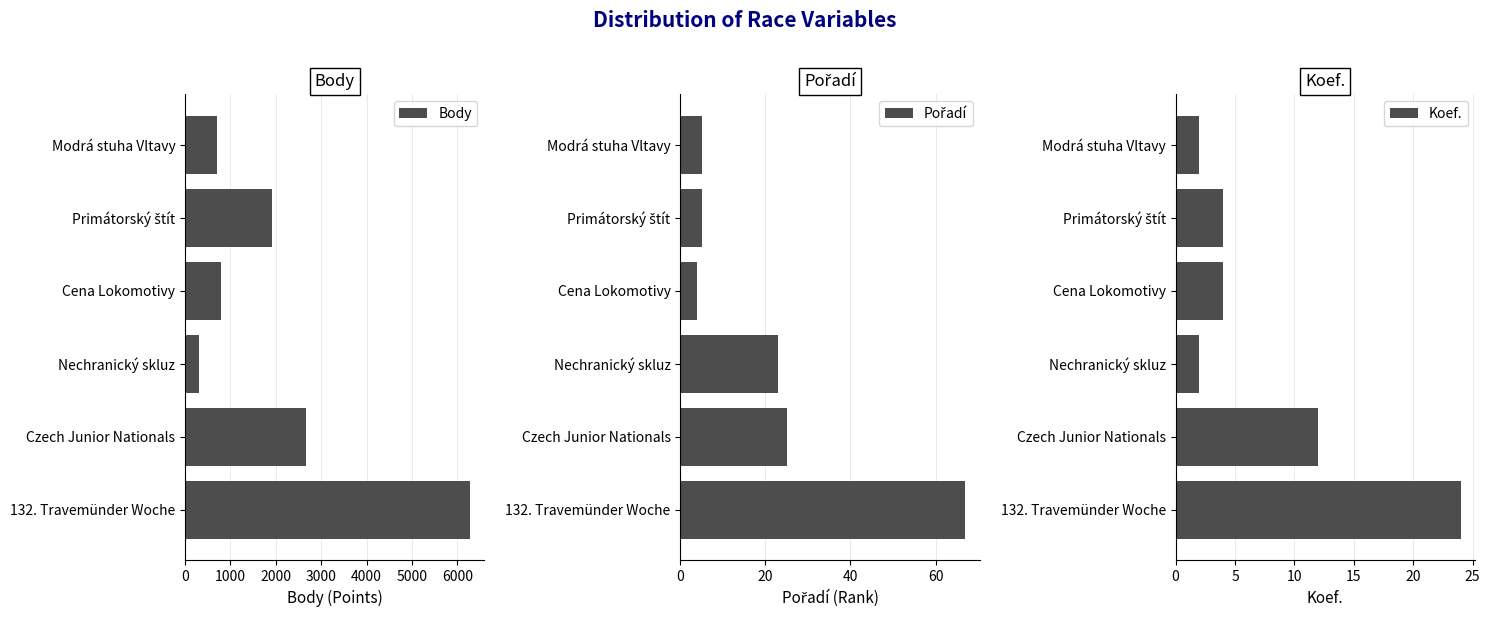

What is the highest value of the Pořadí series?

67